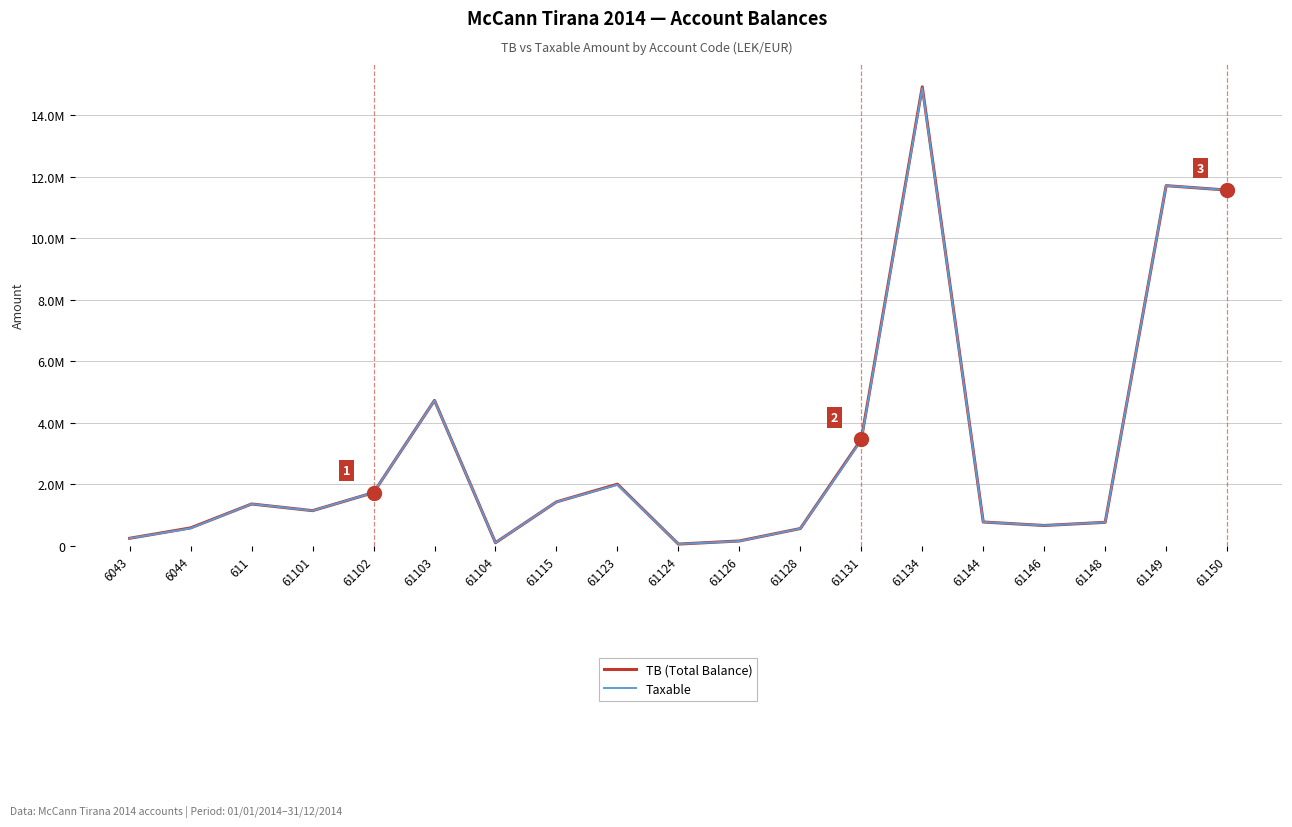

What is the minimum value for TB (Total Balance)?

61813.2